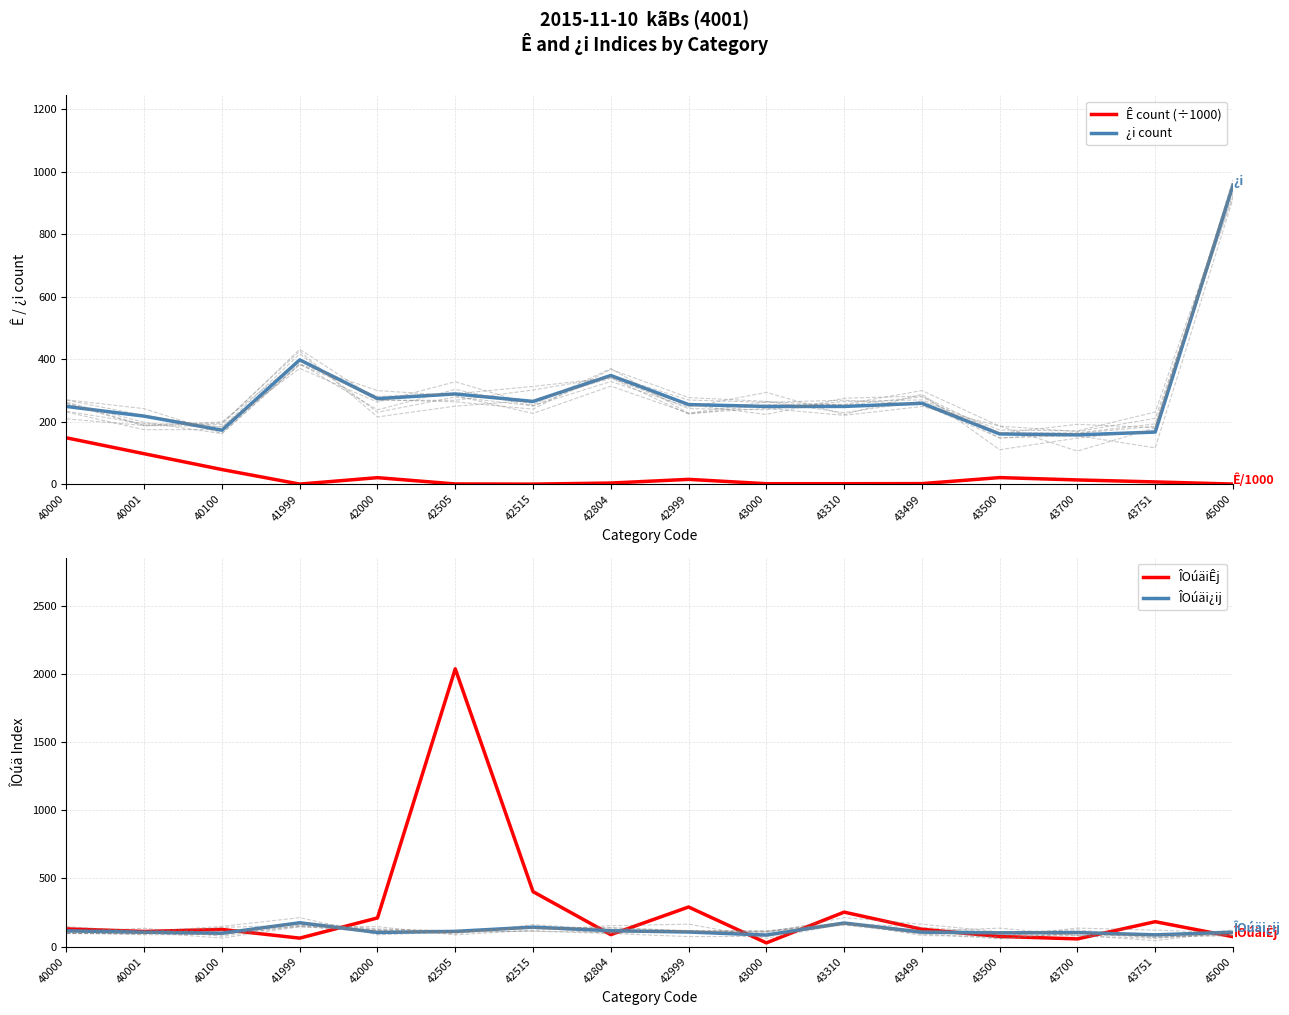

At which category is the sum across all series the highest?

42505